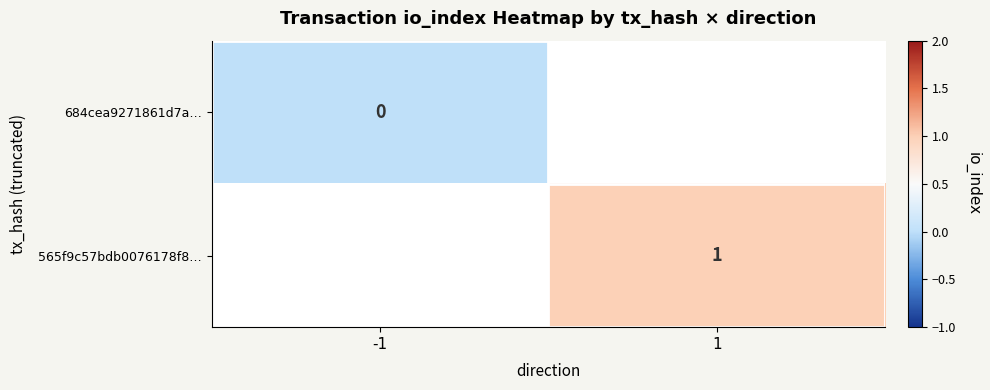

How many data points does each series have?

2